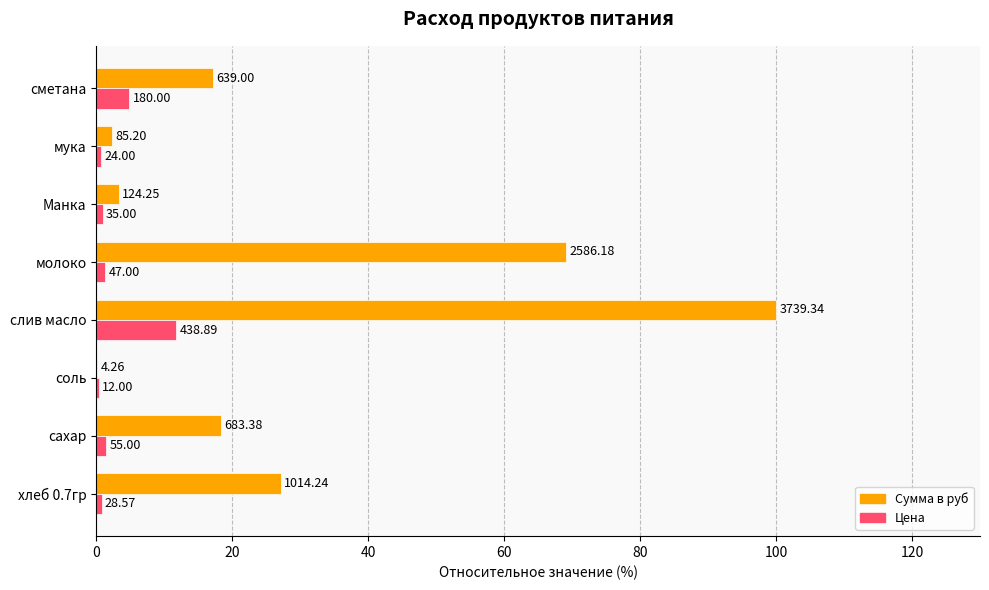

What are all the series names shown in the legend?

Сумма в руб, Цена